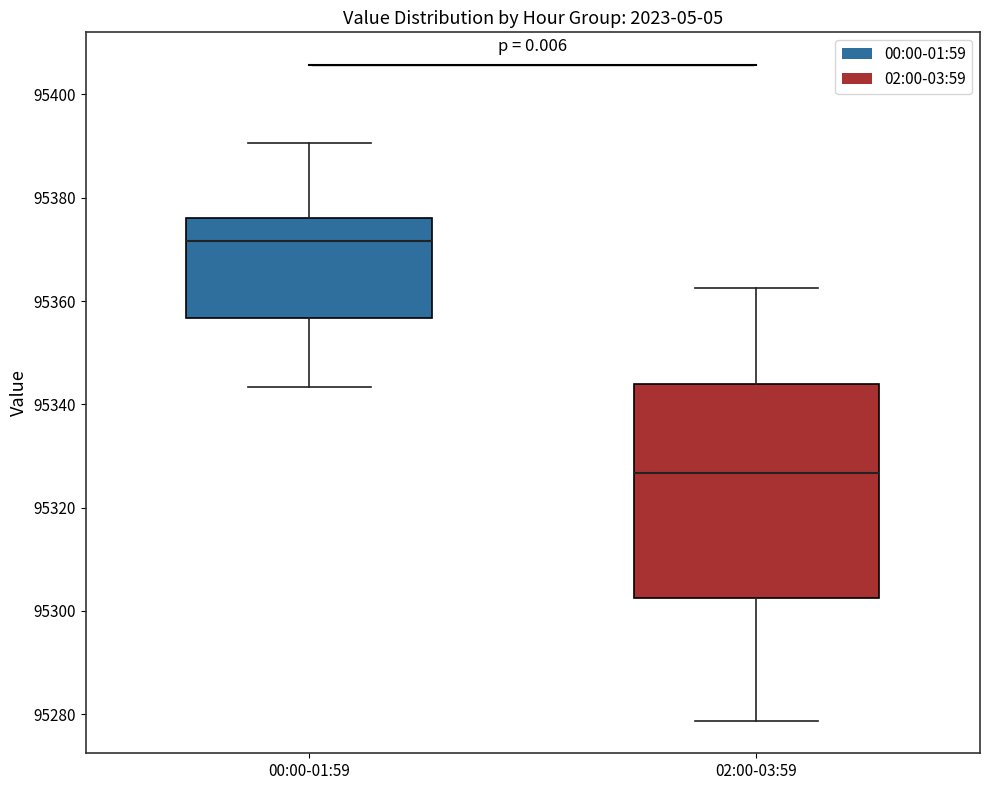

Reading left to right, transcribe this box plot: for each box, give where its median line is, the range the box spans, and where its two whiskers end, as read against the y-axis. The values are not printed on the chart, so give them approximately, as read against the axis.

00:00-01:59: median 95372, box 95356 to 95376, whiskers 95344 to 95390
02:00-03:59: median 95326, box 95302 to 95344, whiskers 95278 to 95362